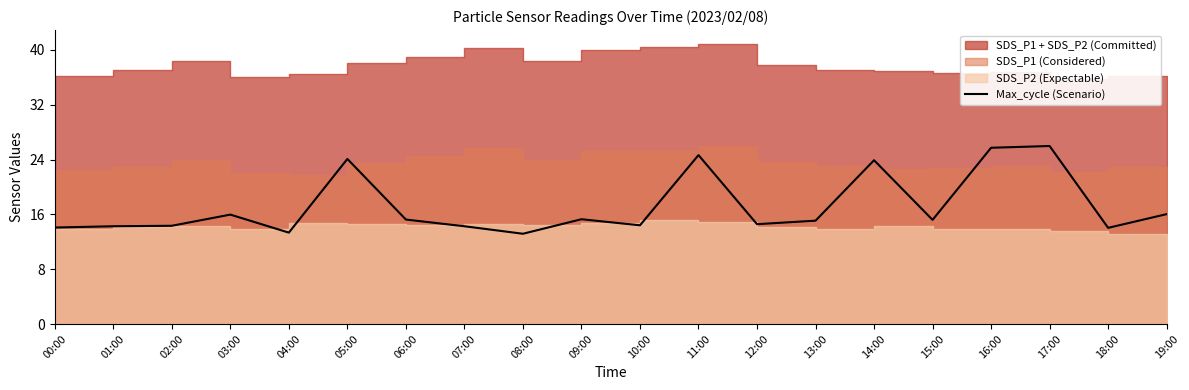

Is it true that Max_cycle (Scenario) equals 19.7 at 07:00?

False